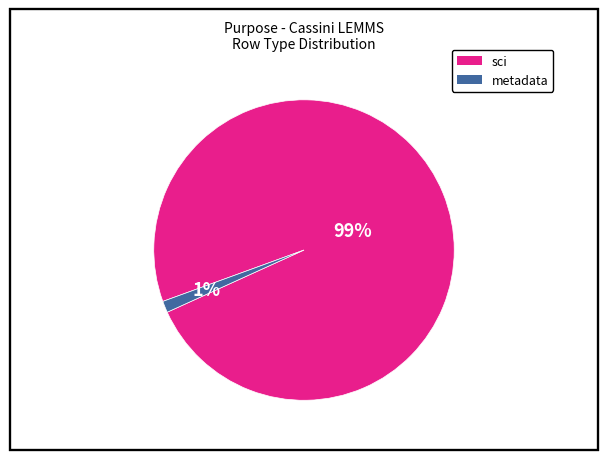

Is there a majority slice in this chart?

Yes